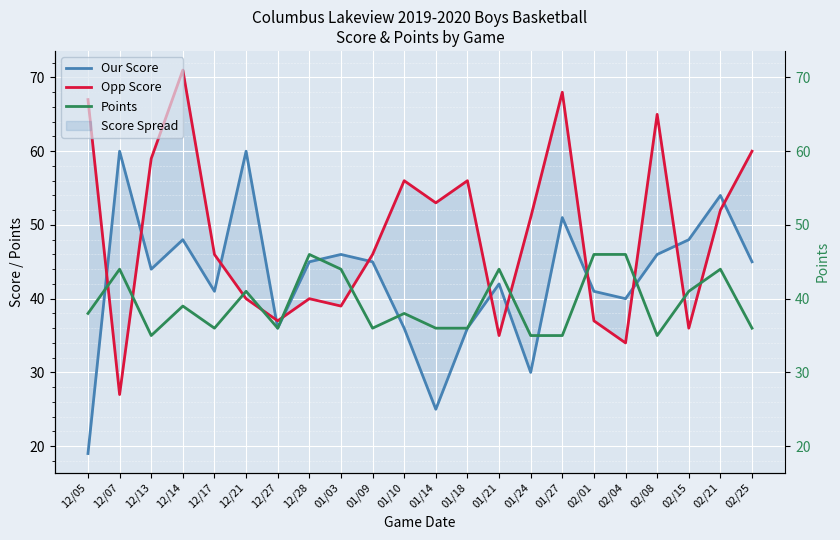

What position from the right is 01/14?

11